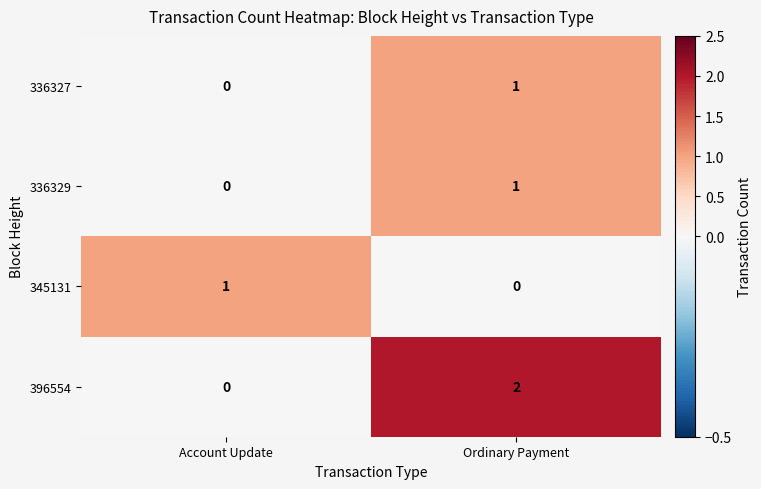

Reading left to right, extract all data points from this chart.

336327: Account Update=0	Ordinary Payment=1
336329: Account Update=0	Ordinary Payment=1
345131: Account Update=1	Ordinary Payment=0
396554: Account Update=0	Ordinary Payment=2